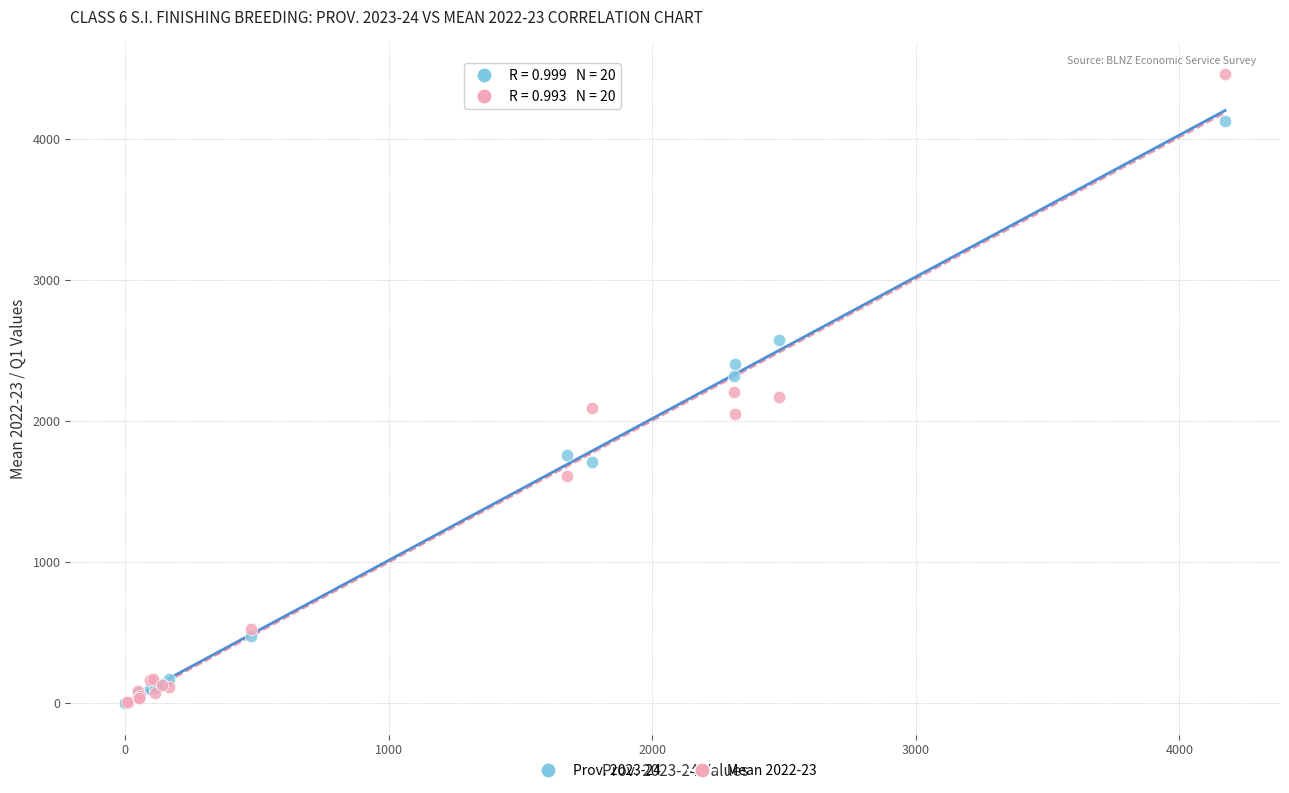

Which series has the largest Y range (max minus min)?

Mean 2022-23